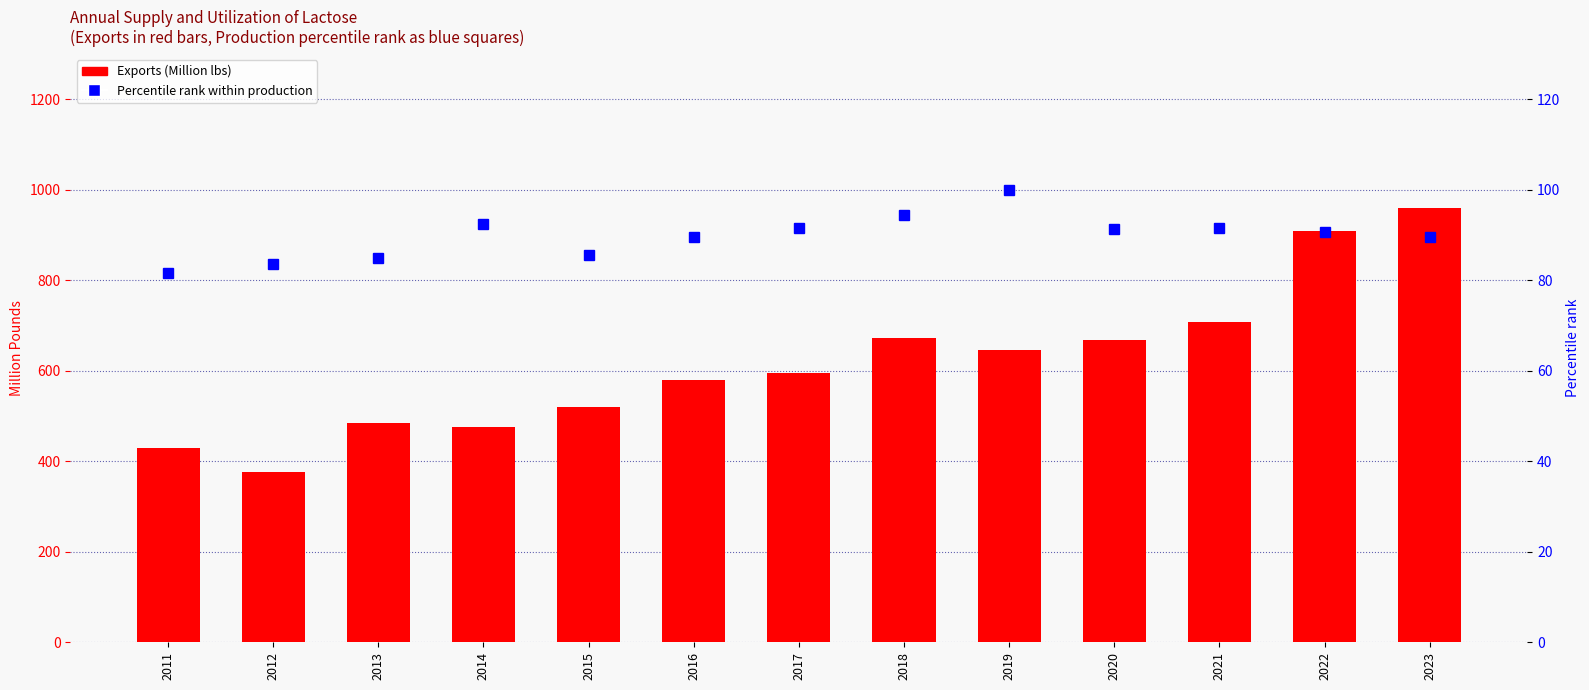

Between 2011 and 2022, which series saw the biggest shift?

Exports